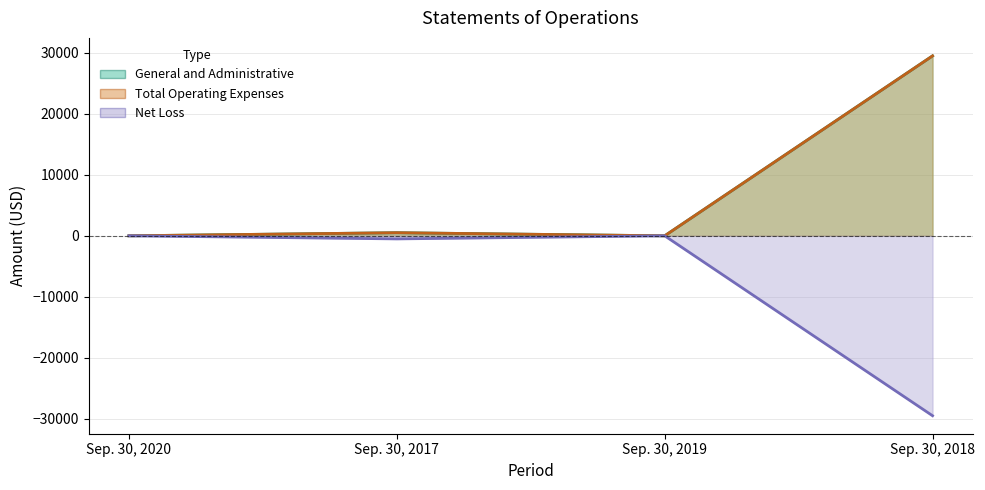

At Sep. 30, 2020, list the series in order from largest to smallest.

General and Administrative, Total Operating Expenses, Net Loss